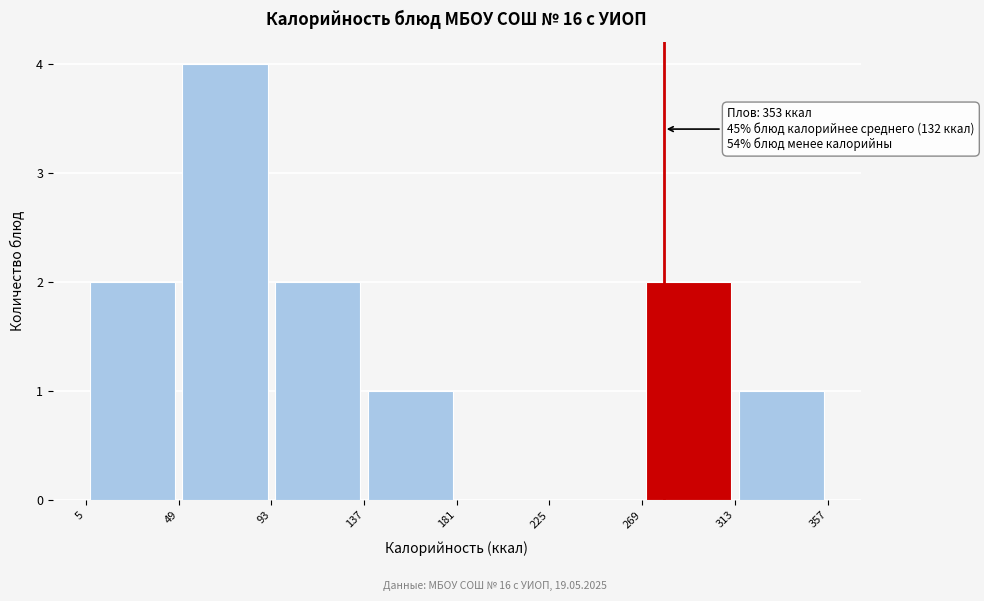

Which range on the x-axis has the tallest bar?

49 to 93